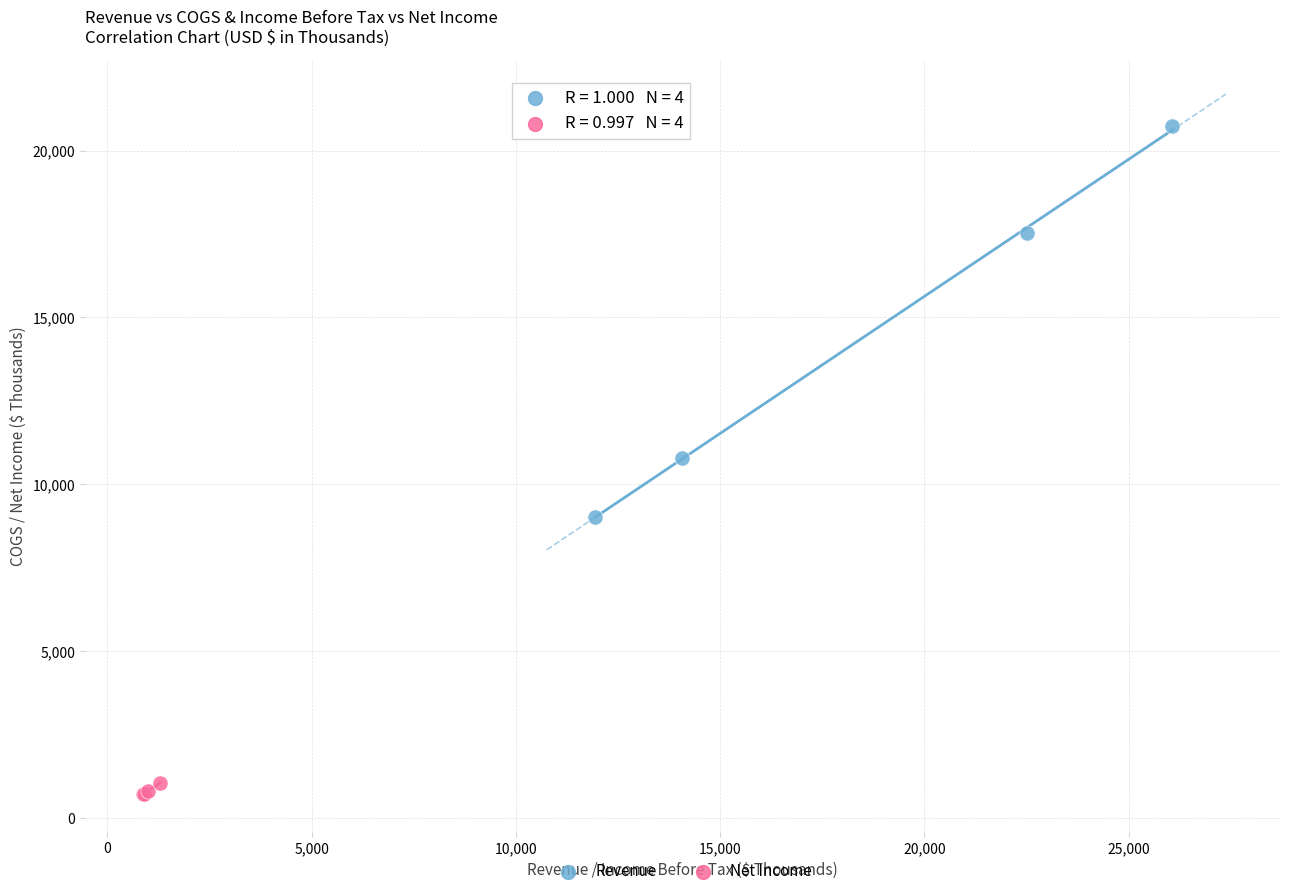

Which series has the widest spread of Y values?

Revenue